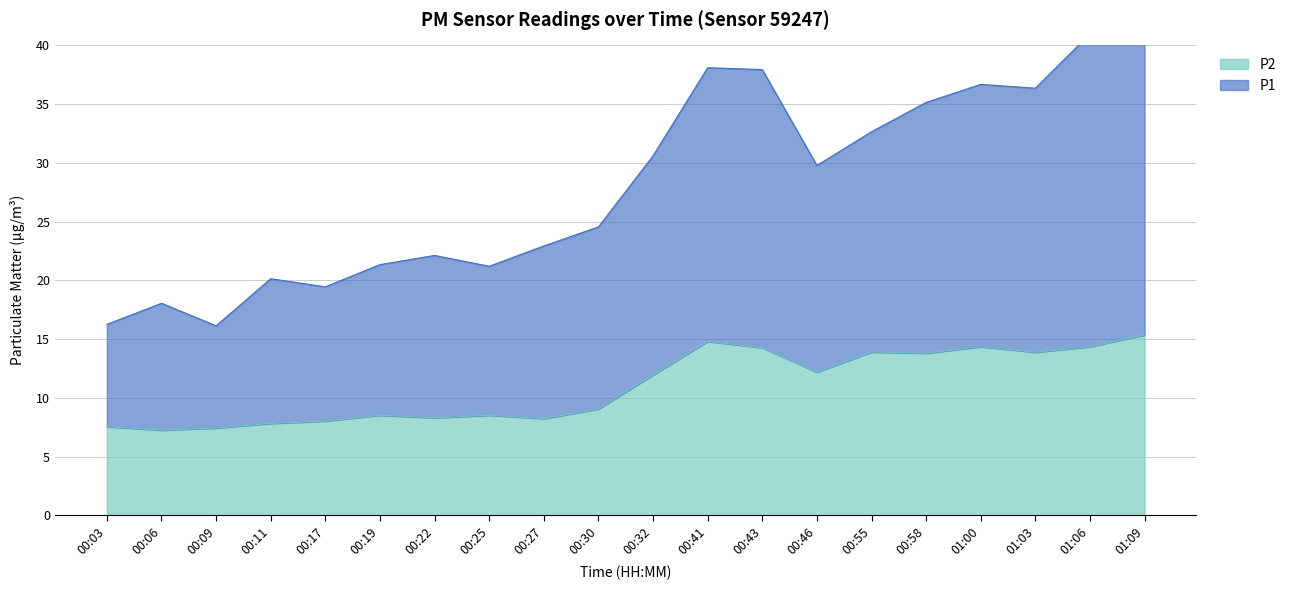

How many values in the P1 series are below 29?

10